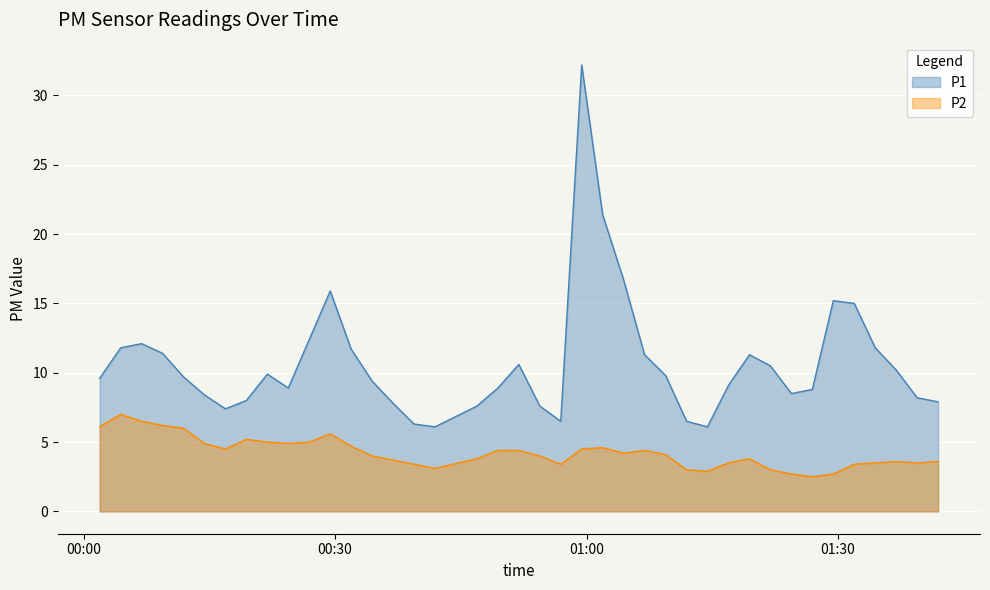

What is the difference between the maximum and minimum values in the P2 series?

4.5